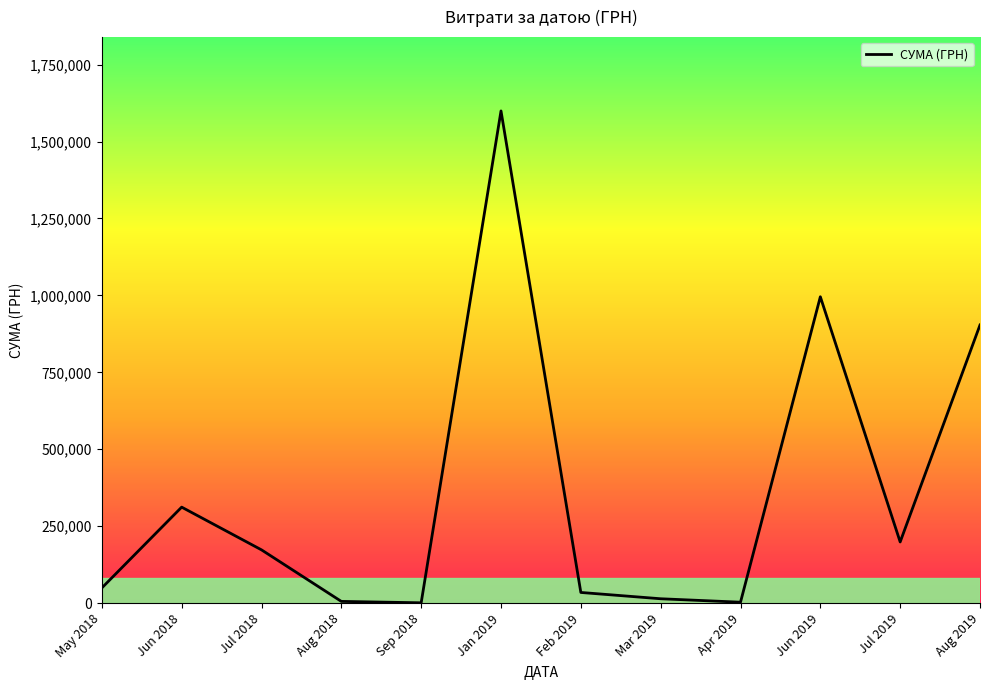

Where does the data first go above 172951?

Jun 2018